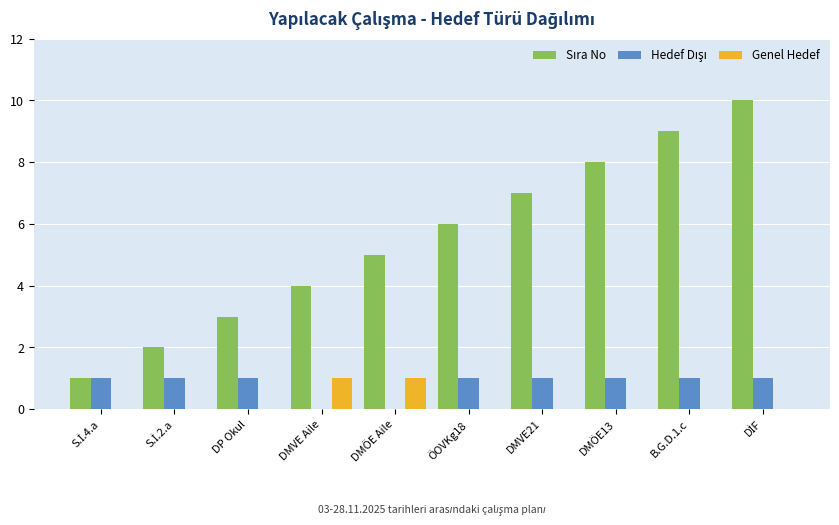

The value of Genel Hedef at DMVE Aile is 2. True or false?

False